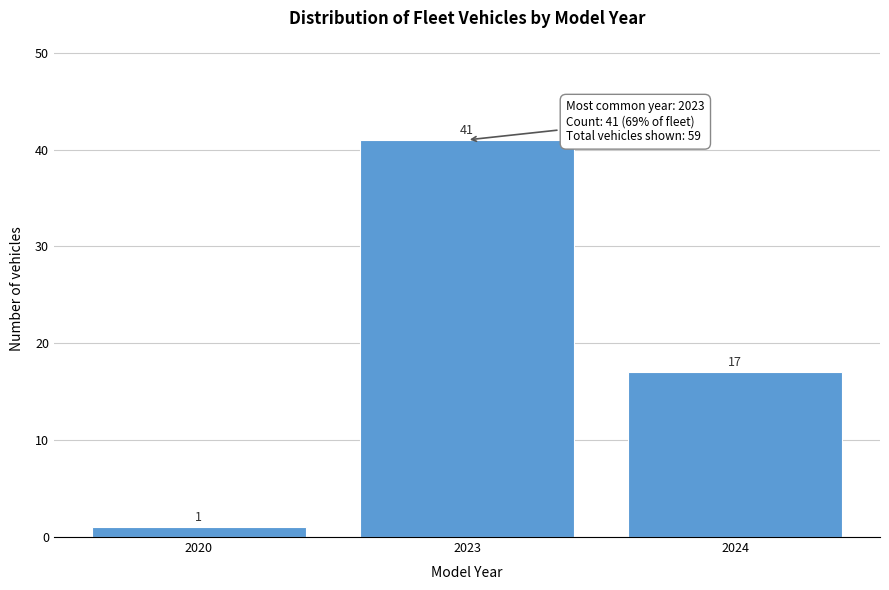

Reading left to right, transcribe all the data shown in this chart.

2020=1	2023=41	2024=17